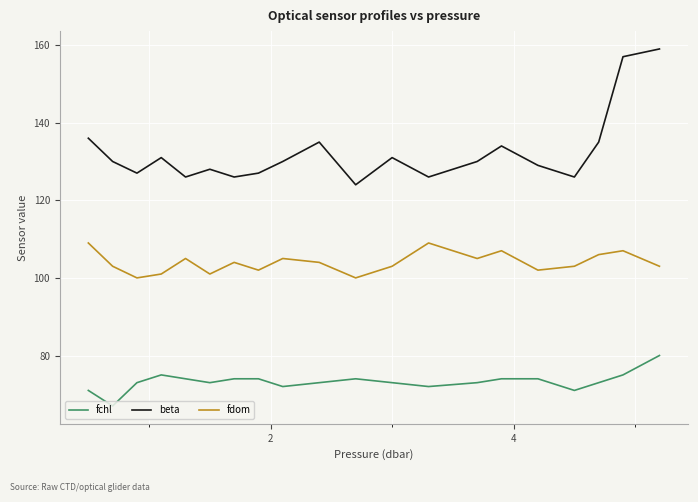

True or false: fdom and fchl cross at least once.

False